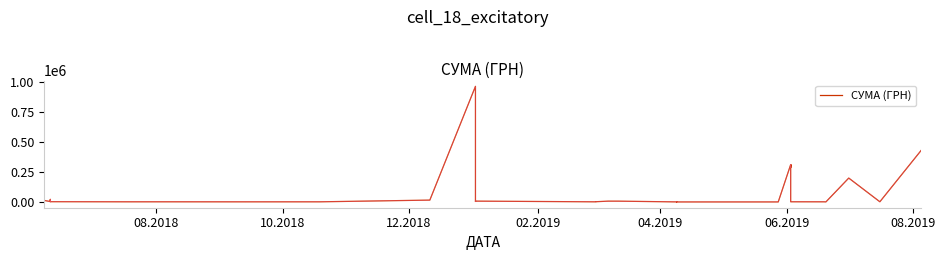

What is the smallest value displayed?

101.2